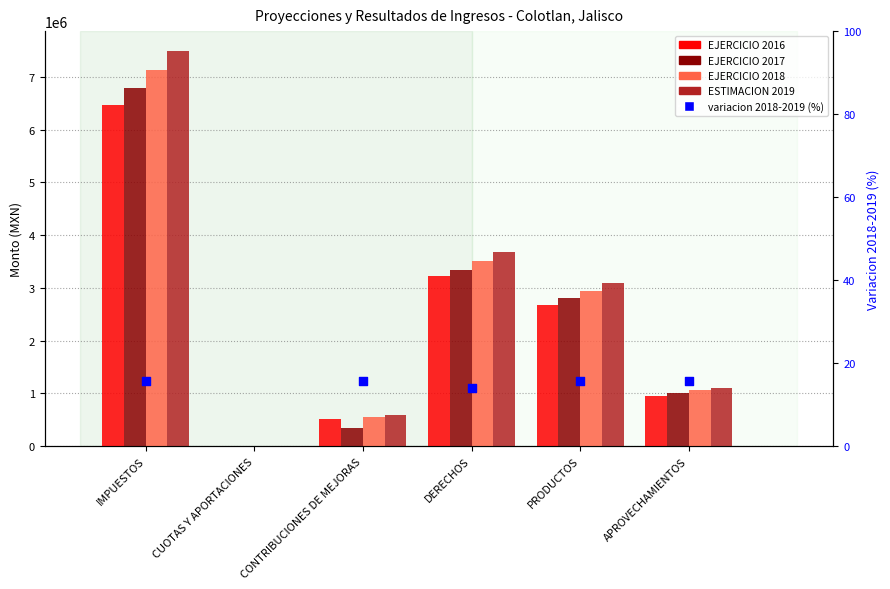

Which series has the largest total across all categories?

ESTIMACION 2019